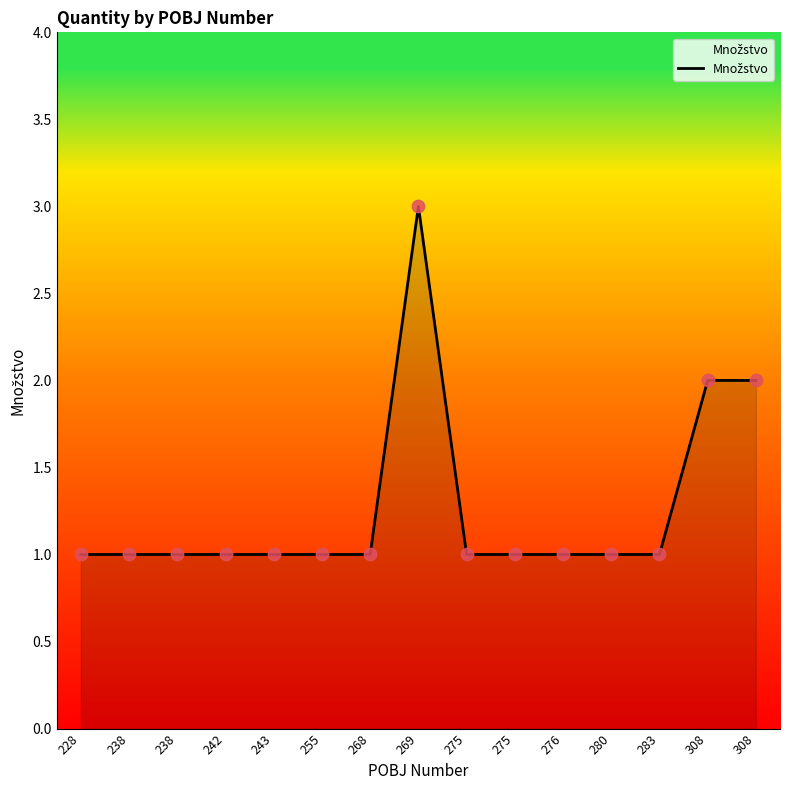

What is the change in value from 269 to 276?

-2